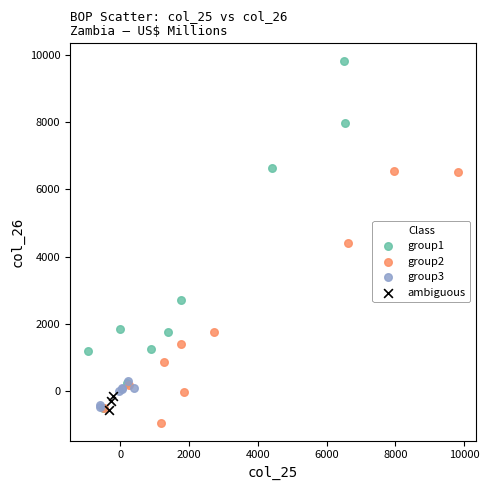

Which series has the largest Y range (max minus min)?

group1